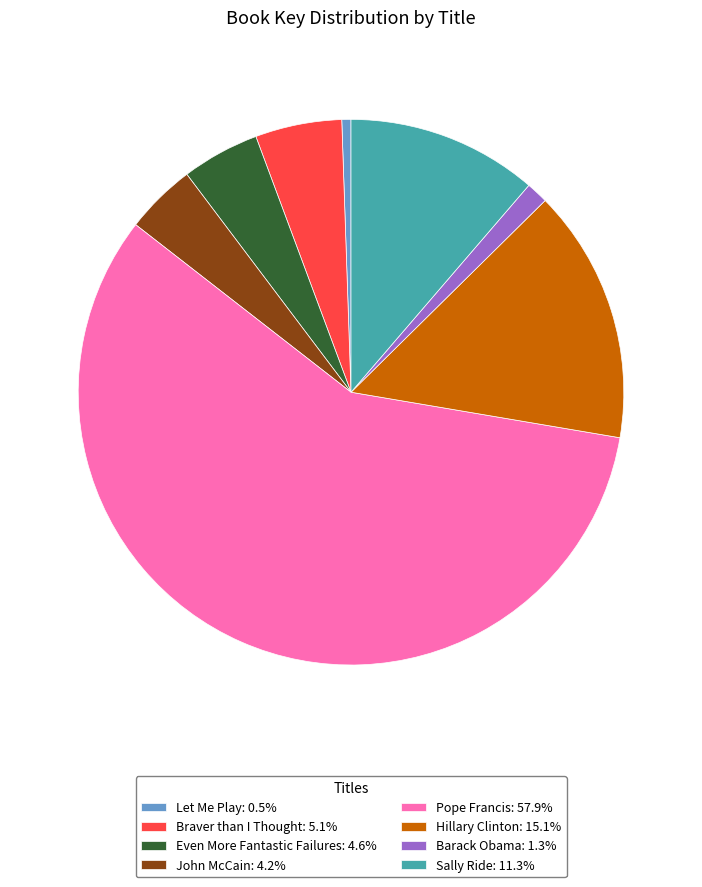

Combined, do Even More Fantastic Failures: 4.6% and John McCain: 4.2% account for over 50%?

No